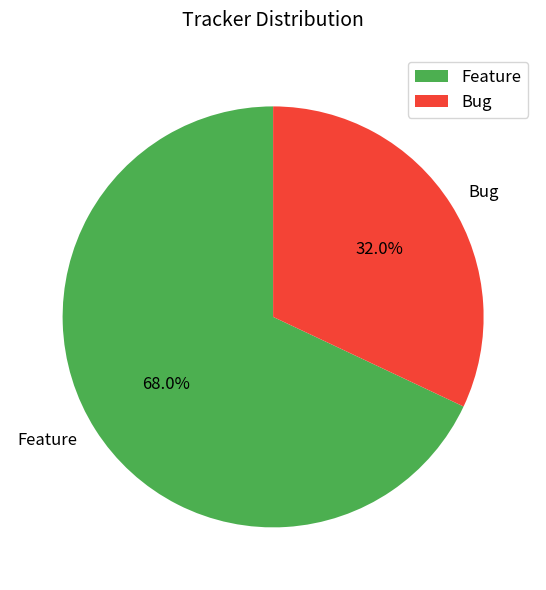

Which category has the biggest portion of the pie?

Feature